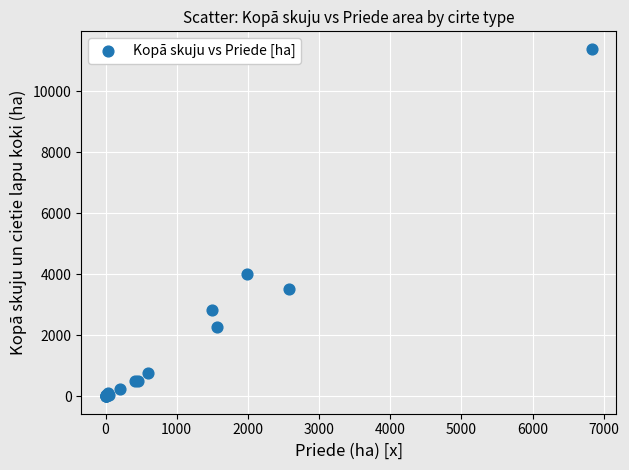

What Y value in the scatter plot is closest to 5696?

4013.5